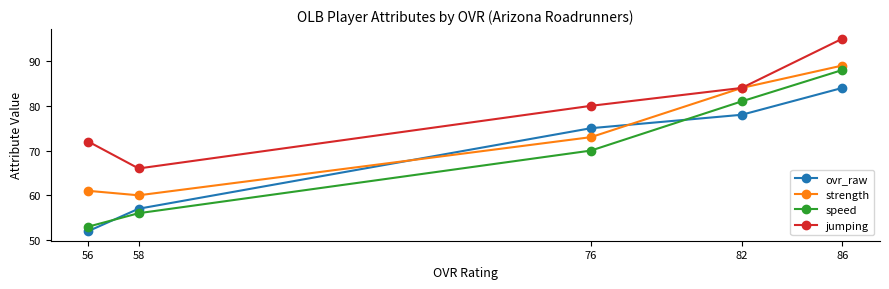

Between 76 and 56, which is larger?

76